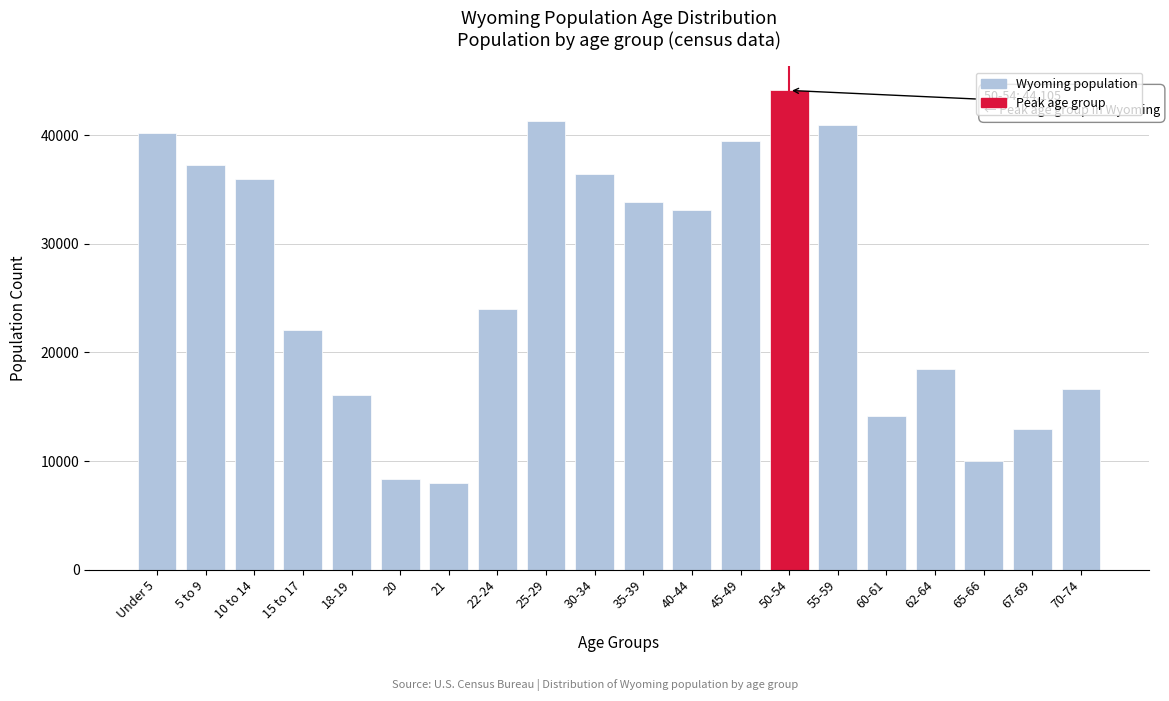

Reading right to left, list all the values displayed in this chart.

70-74=16594	67-69=12940	65-66=10034	62-64=18444	60-61=14123	55-59=40946	50-54=44105	45-49=39472	40-44=33105	35-39=33861	30-34=36373	25-29=41276	22-24=23967	21=7974	20=8377	18-19=16111	15 to 17=22031	10 to 14=35955	5 to 9=37213	Under 5=40203